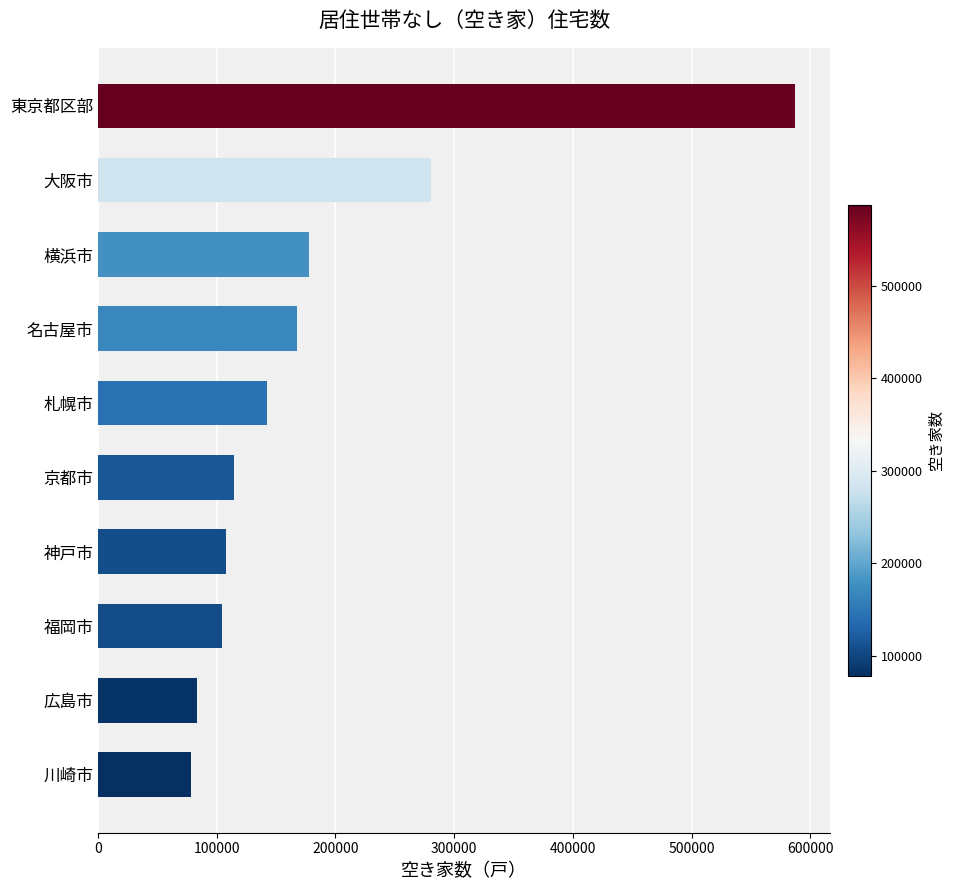

Where is the data nearest to the value 332890?

大阪市